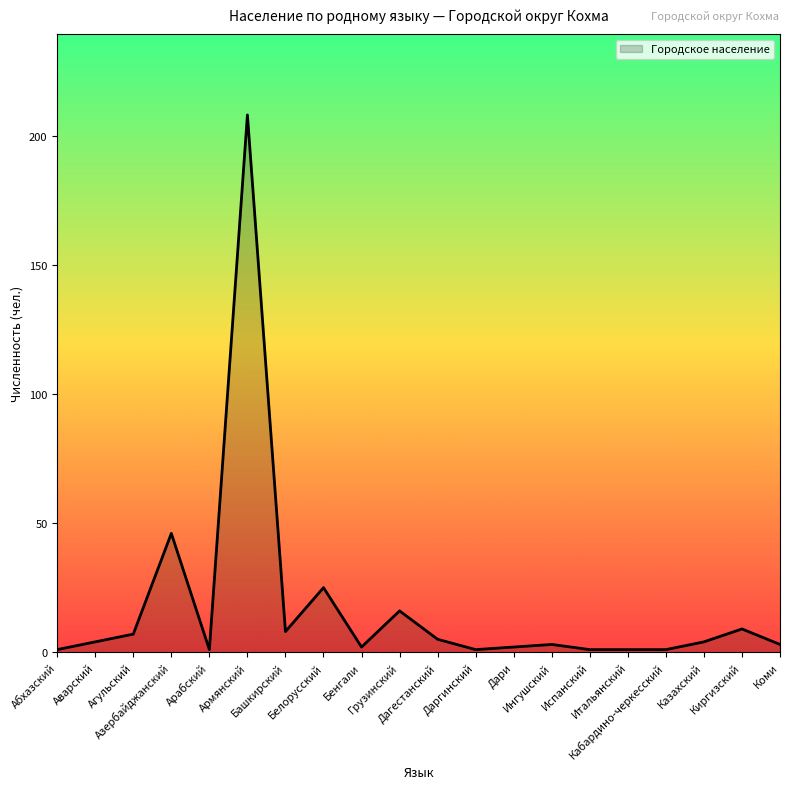

What is the maximum value shown in the chart?

208